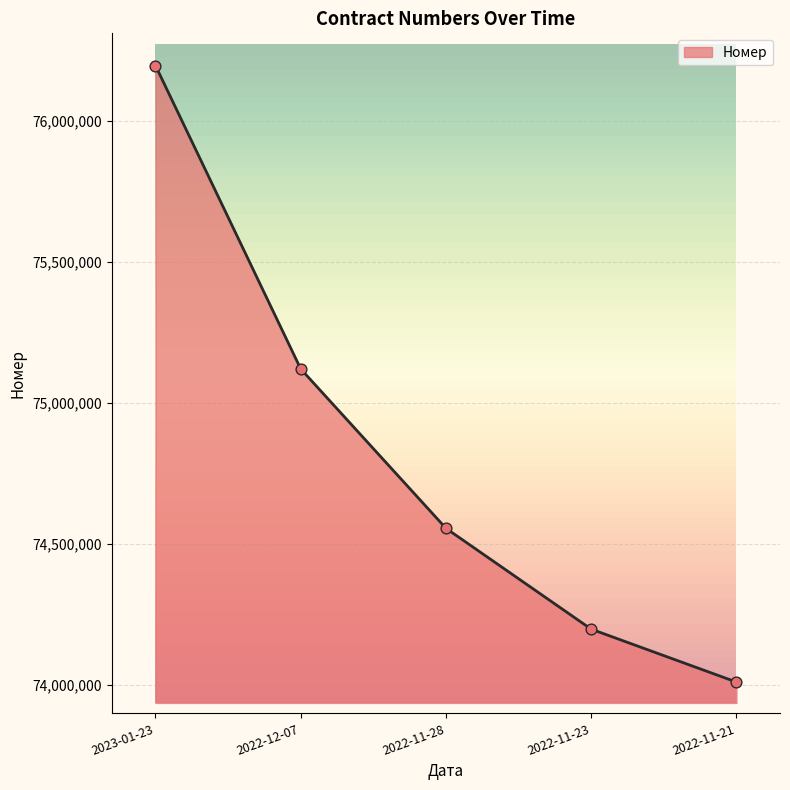

What is the ratio of the value at 2022-11-21 to the value at 2023-01-23?

1.0